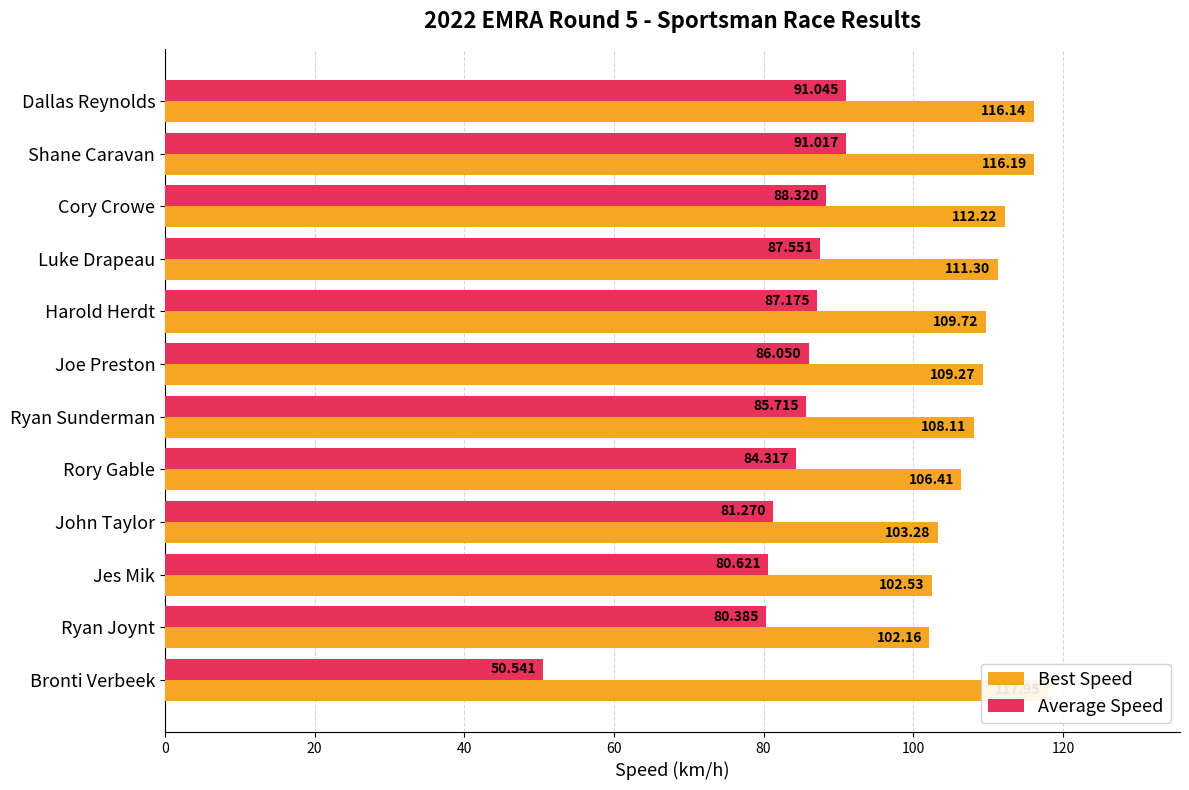

What is the average value of the Best Speed series?

109.6